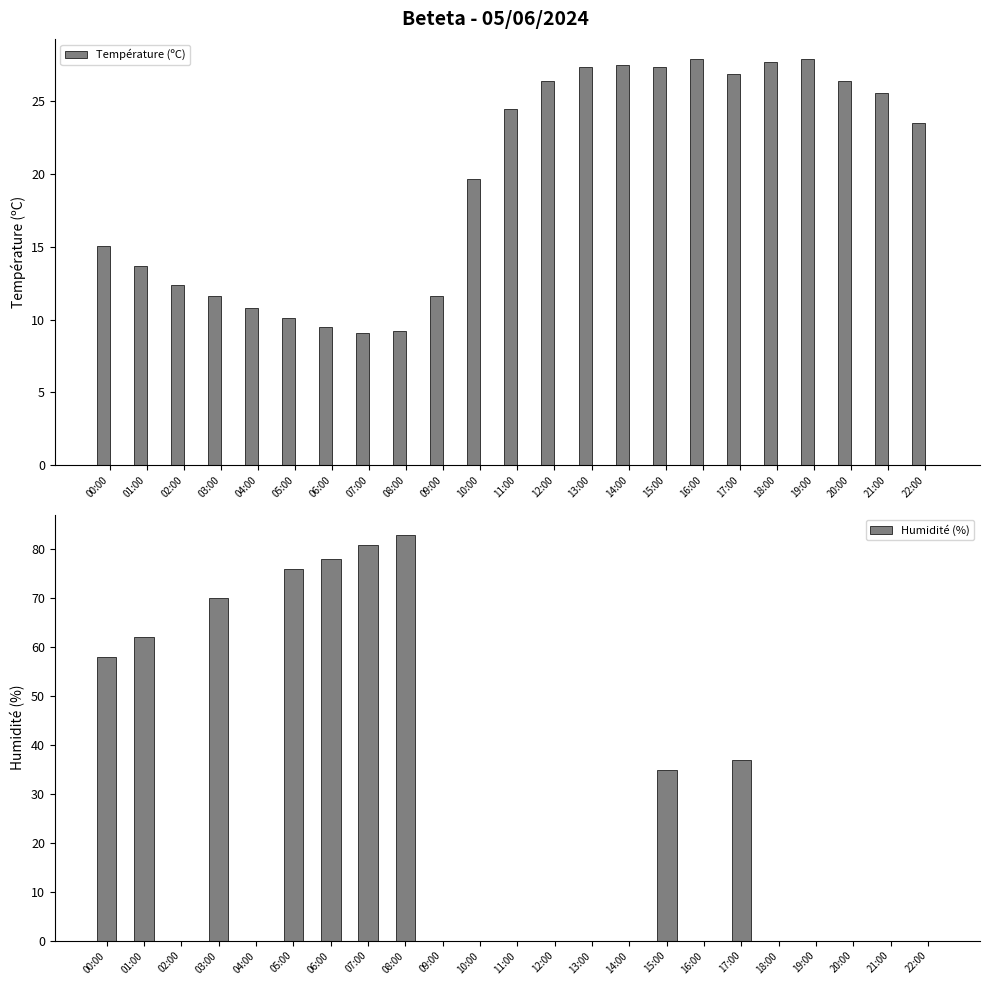

Is the value of Température (ºC) at 08:00 greater than the value of Humidité (%) at 14:00?

Yes